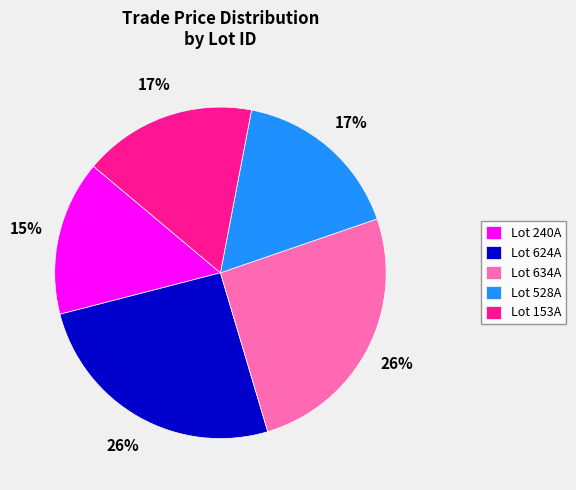

To the nearest percent, what is the difference between the largest and smallest slice percentages?

11%